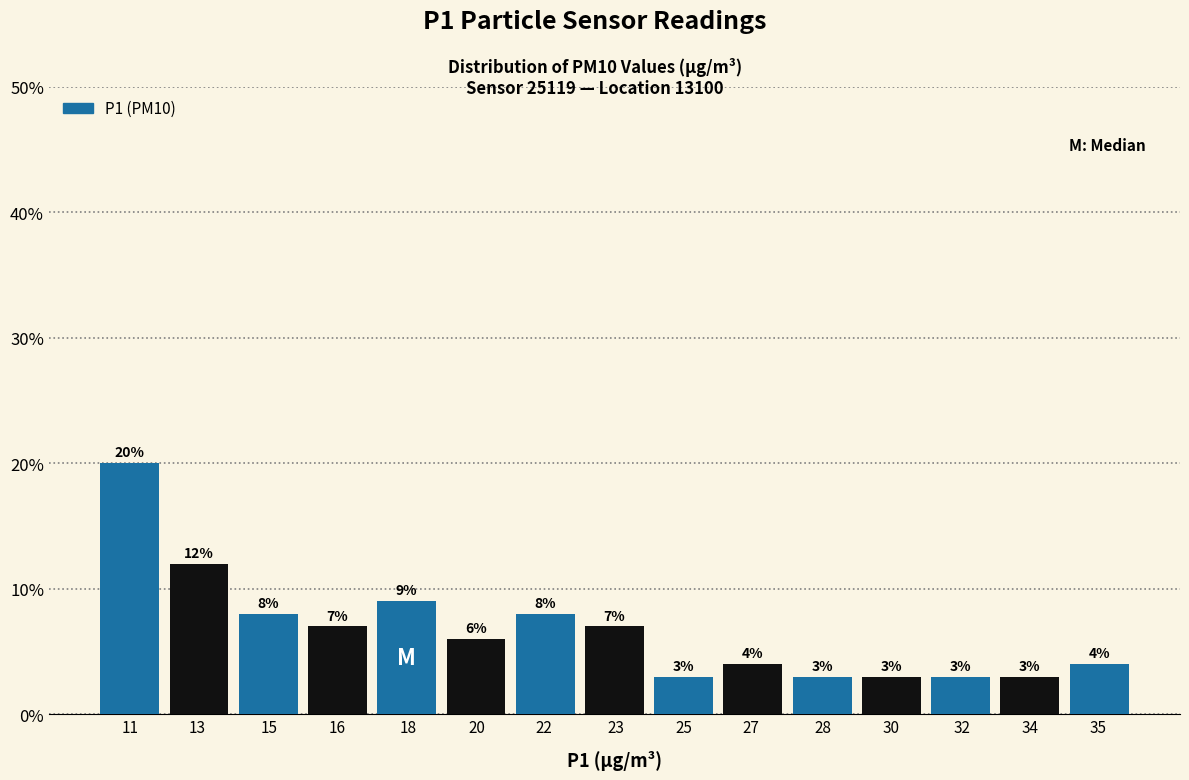

Reading left to right, transcribe all the data shown in this chart.

20.0	12.0	8.0	7.0	9.0	6.0	8.0	7.0	3.0	4.0	3.0	3.0	3.0	3.0	4.0